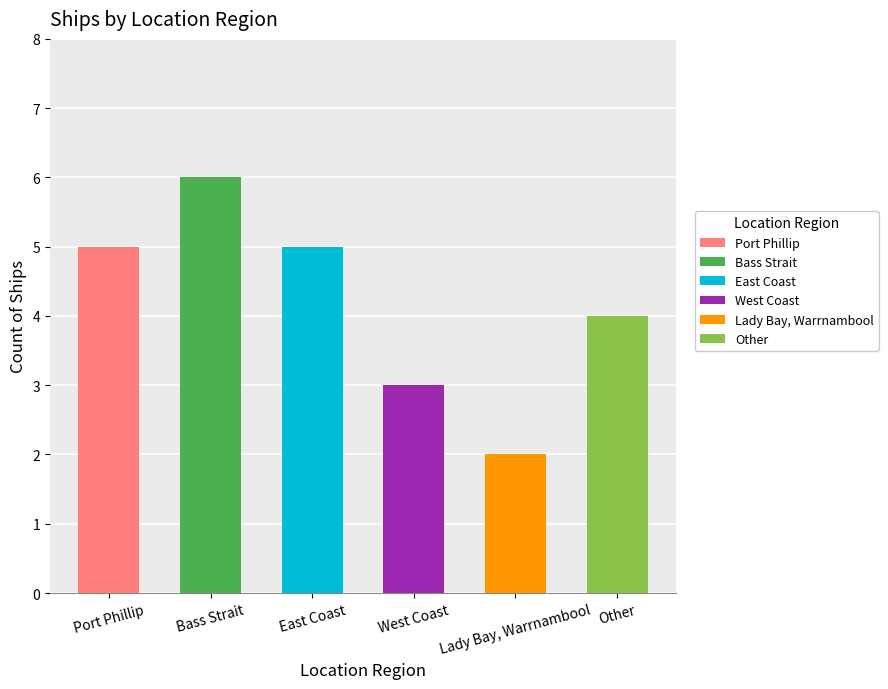

Reading right to left, what are all the values shown in this chart?

Other=4	Lady Bay, Warrnambool=2	West Coast=3	East Coast=5	Bass Strait=6	Port Phillip=5